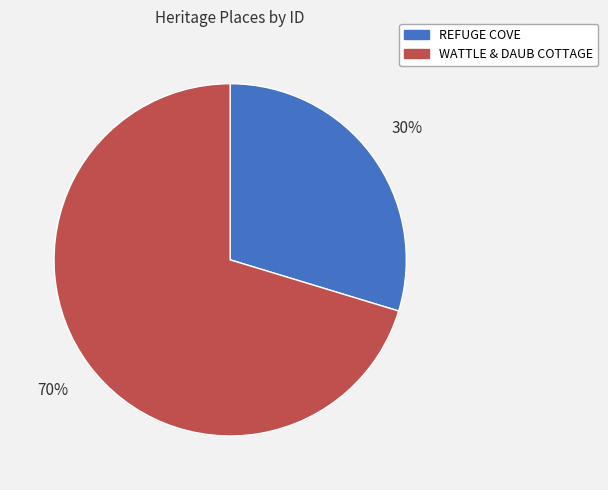

Approximately how many times larger is the value at REFUGE COVE compared to WATTLE & DAUB COTTAGE?

0.4